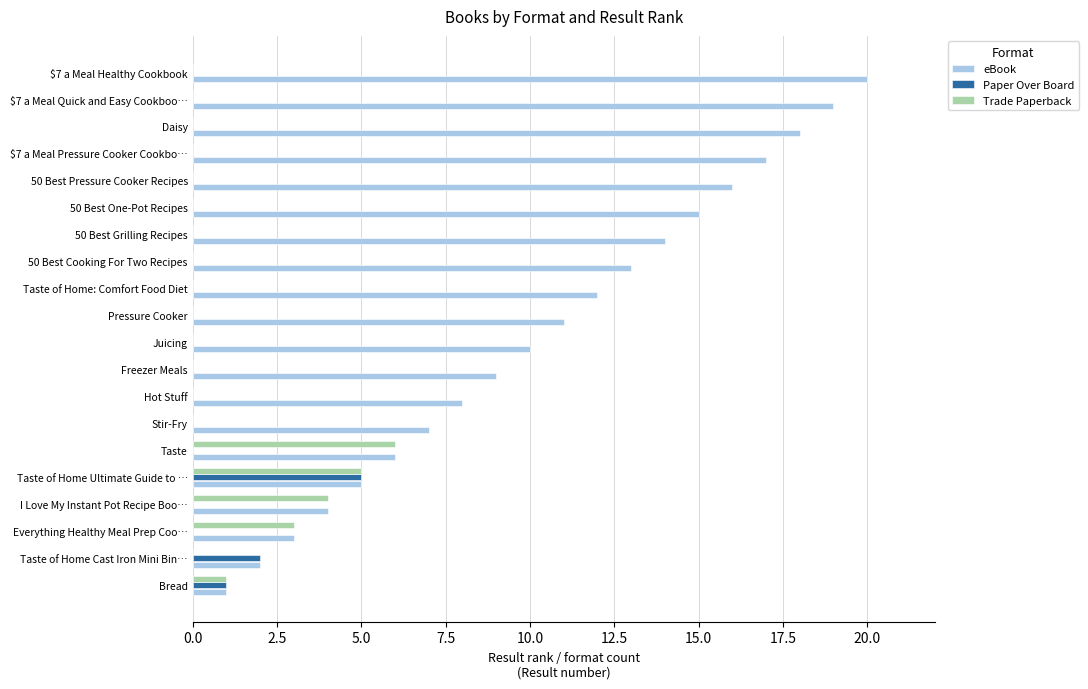

The Paper Over Board series shows 0 at $7 a Meal Quick and Easy Cookboo…. True or false?

True